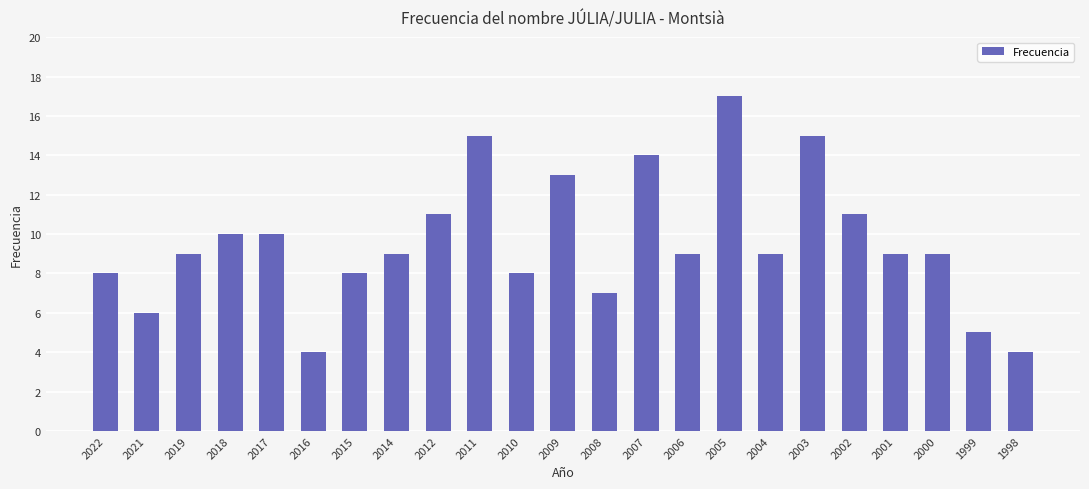

Reading left to right, extract all data points from this chart.

8	6	9	10	10	4	8	9	11	15	8	13	7	14	9	17	9	15	11	9	9	5	4